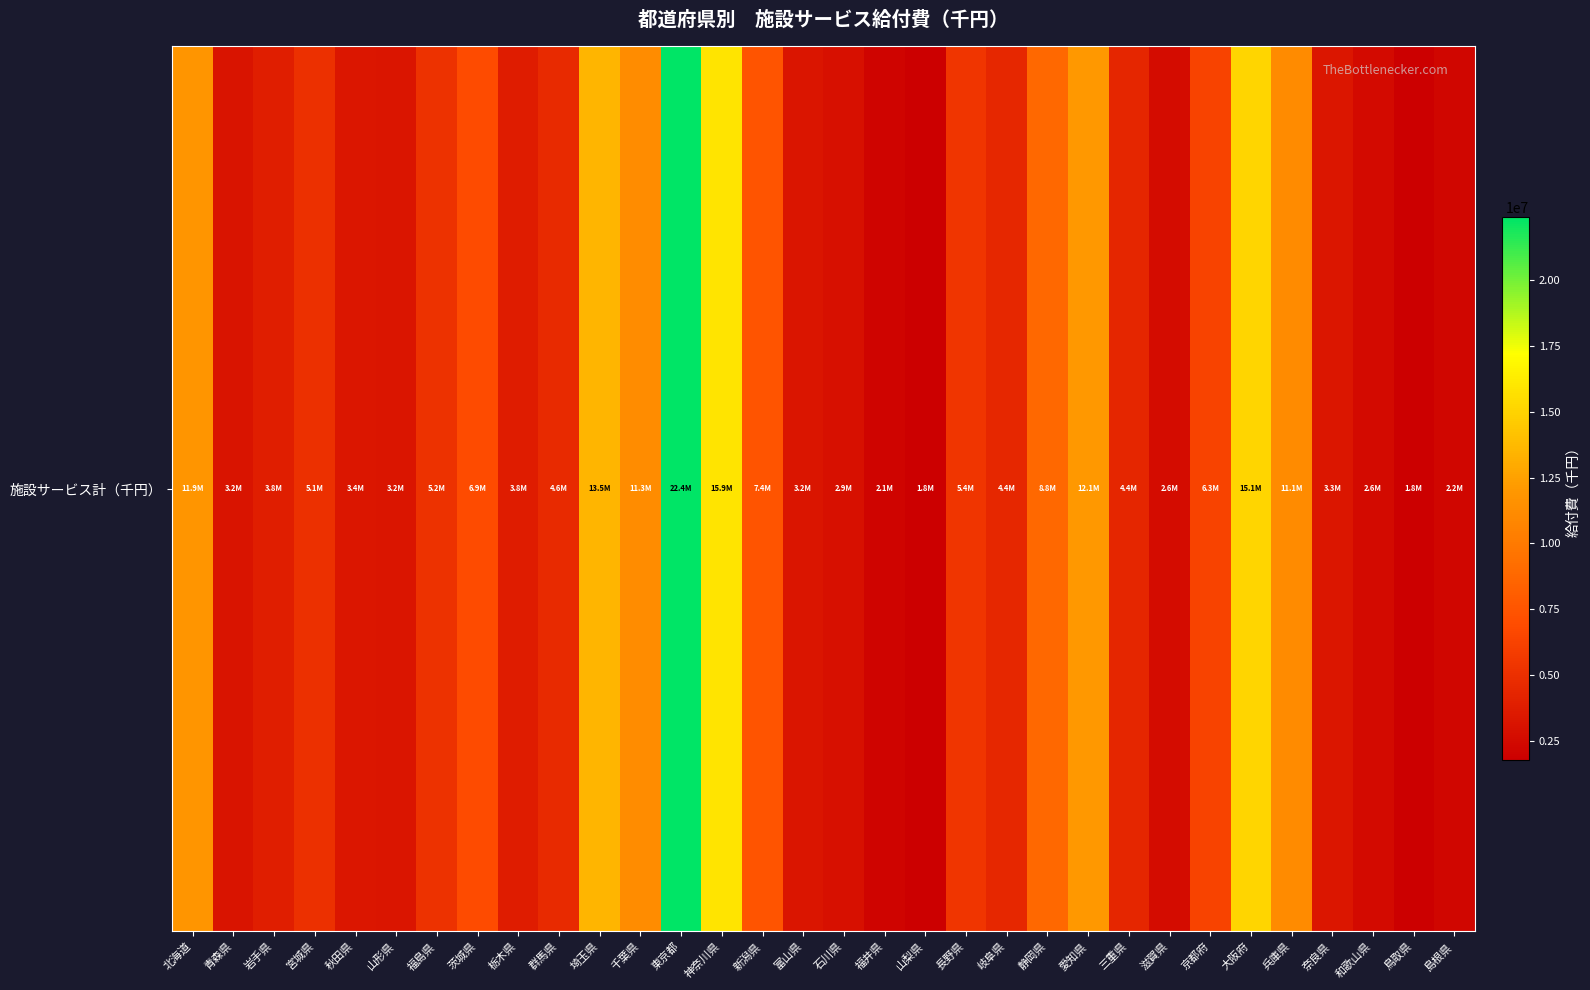

List the labels in order of value, largest first.

東京都, 神奈川県, 大阪府, 埼玉県, 愛知県, 北海道, 千葉県, 兵庫県, 静岡県, 新潟県, 茨城県, 京都府, 長野県, 福島県, 宮城県, 群馬県, 岐阜県, 三重県, 岩手県, 栃木県, 秋田県, 奈良県, 山形県, 富山県, 青森県, 石川県, 滋賀県, 和歌山県, 島根県, 福井県, 鳥取県, 山梨県